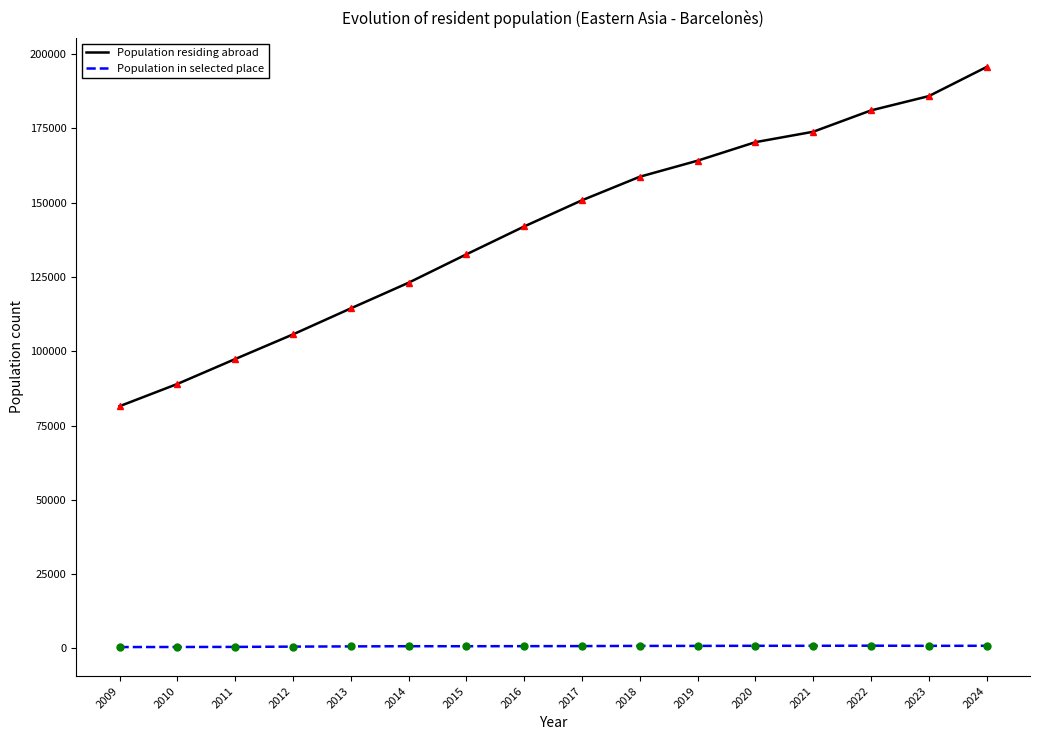

Which series has the largest total across all categories?

Population residing abroad